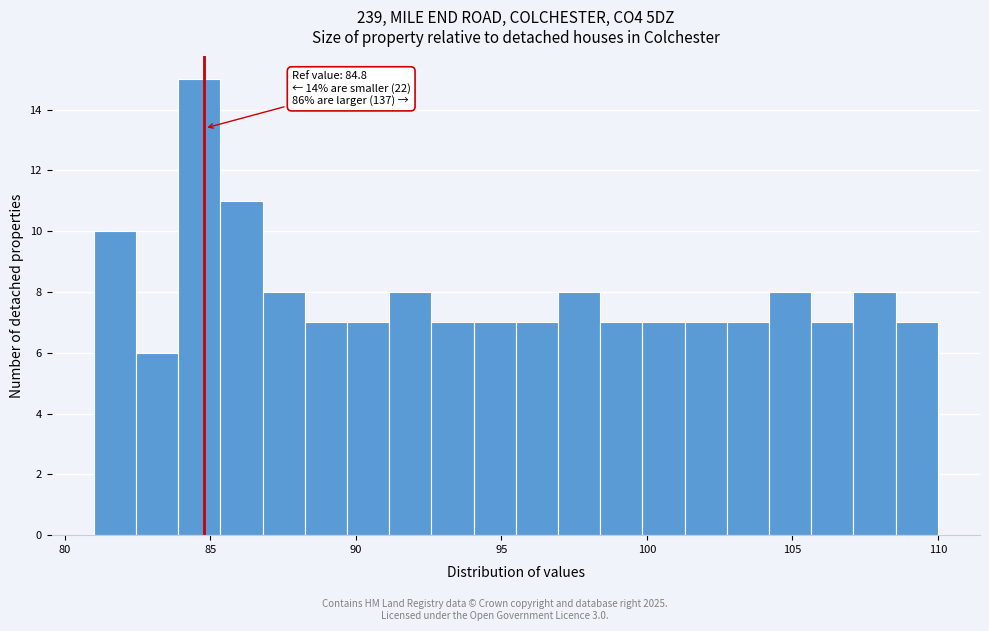

Read against the x-axis, roughly where is the centre of the tallest bar?

84.5